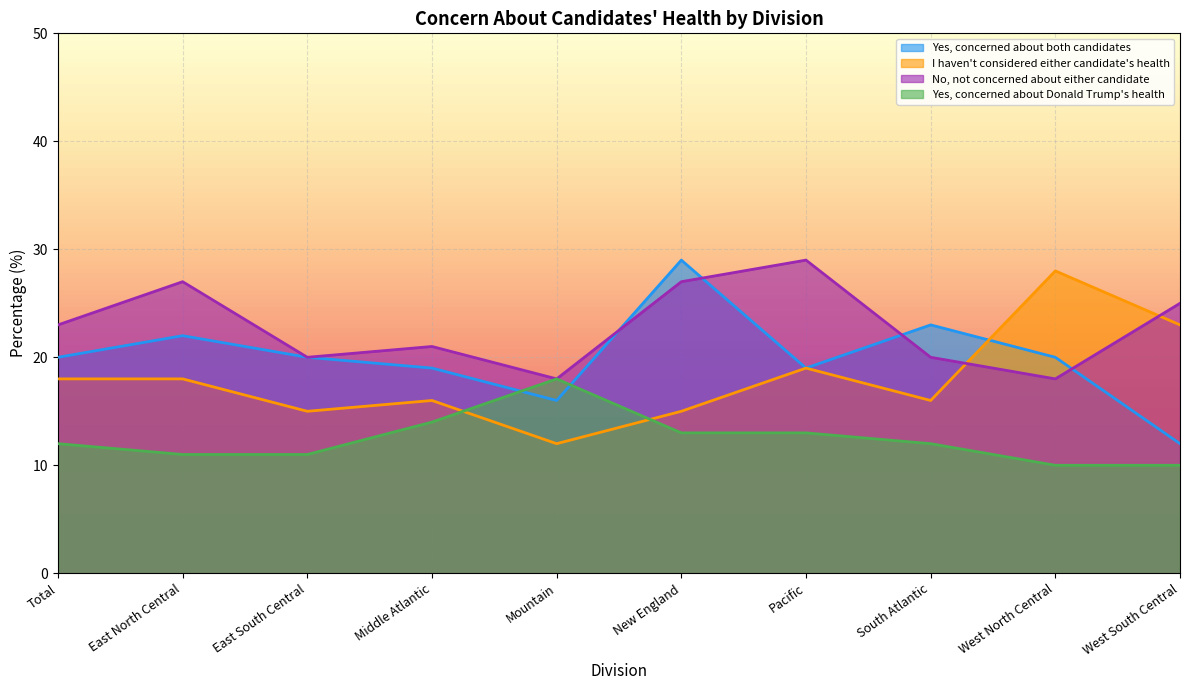

How many values in the Yes, concerned about Donald Trump's health series are below 12?

4